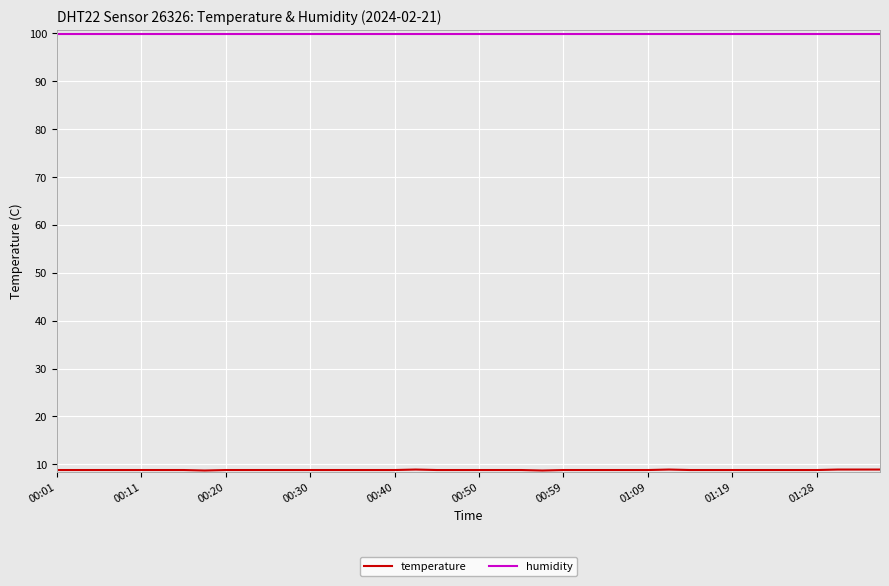

What is the smallest value displayed?

8.7